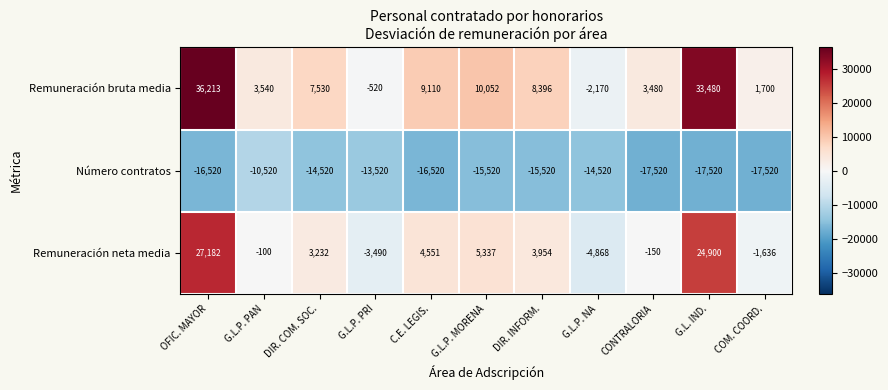

What is the spread (max minus min) of values at DIR. INFORM.?

23916